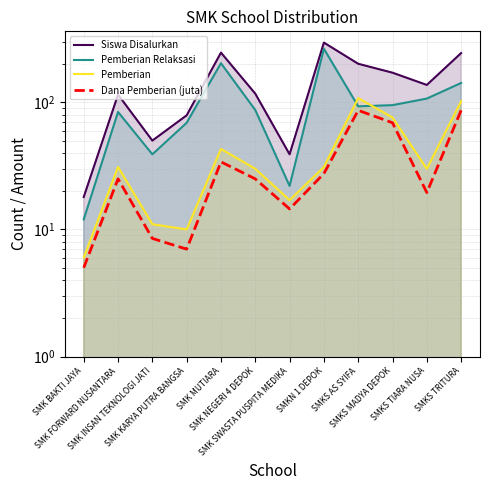

What is the smallest value displayed?

5.0